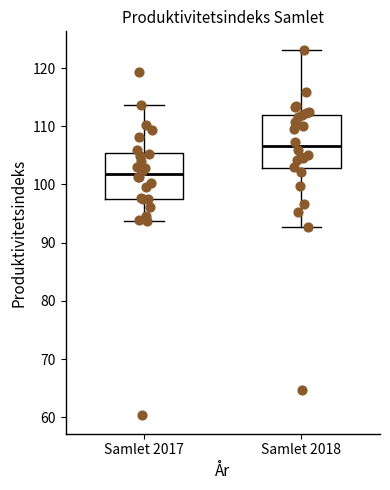

Reading left to right, transcribe this box plot: for each box, give where its median line is, the range the box spans, and where its two whiskers end, as read against the y-axis. The values are not printed on the chart, so give them approximately, as read against the axis.

Samlet 2017: median 102, box 98 to 105, whiskers 94 to 114
Samlet 2018: median 107, box 103 to 112, whiskers 93 to 123